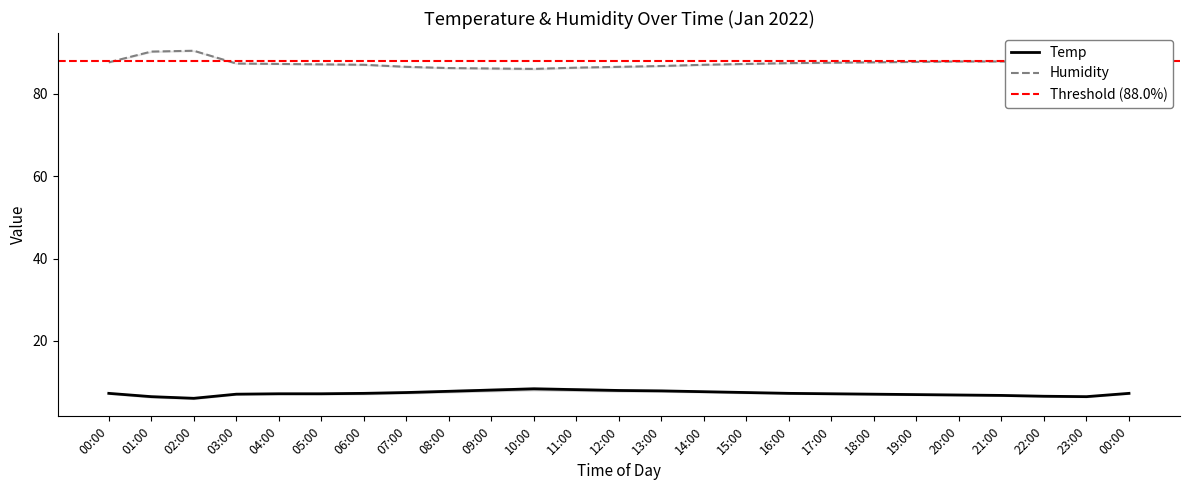

How many lines are shown in the chart?

2